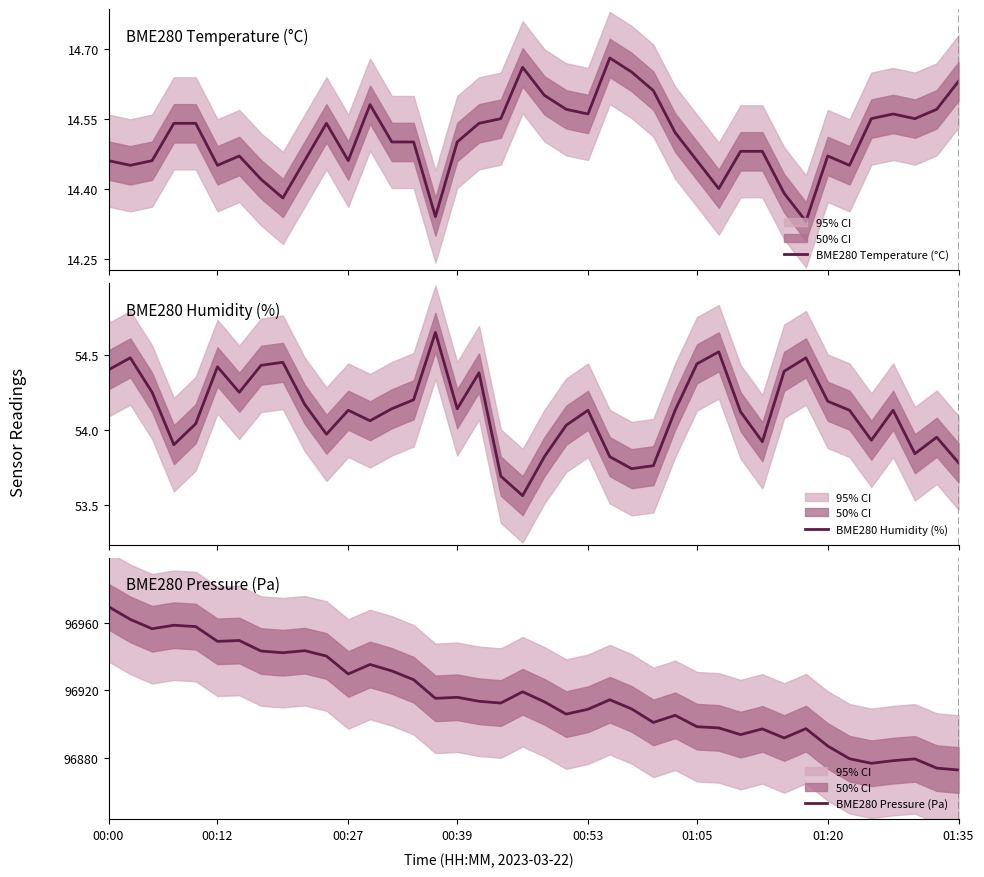

What is the maximum value shown in the chart?

96969.9